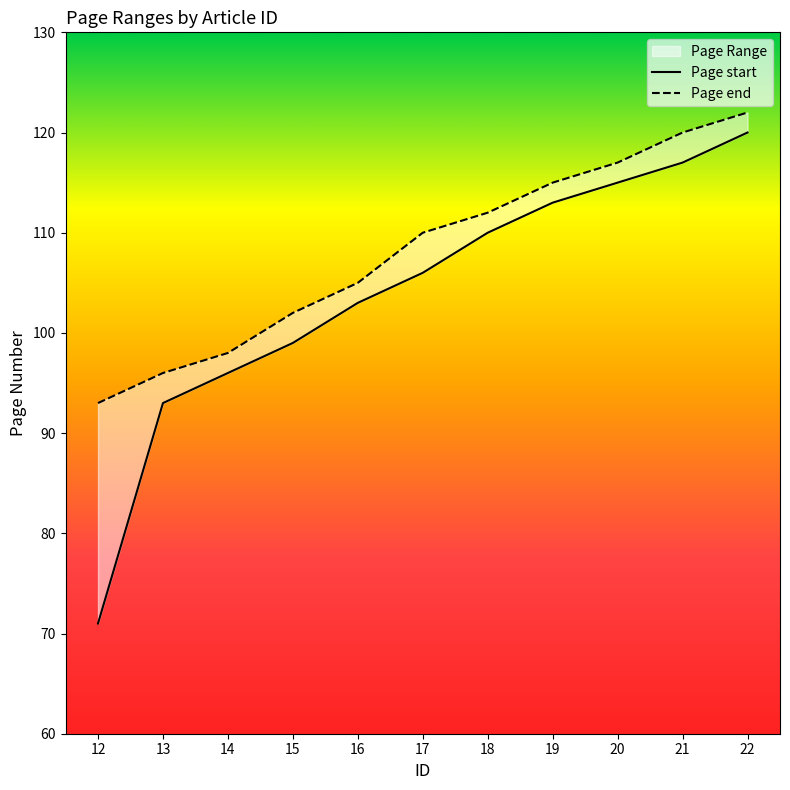

The Page end series shows 182 at 20. True or false?

False